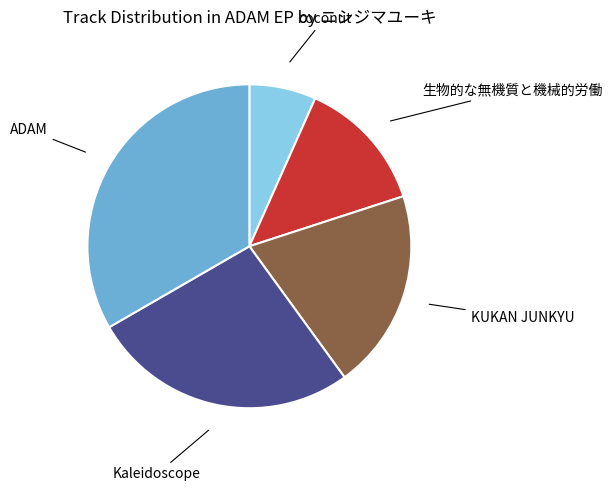

Is there any slice that represents more than half of the pie?

No